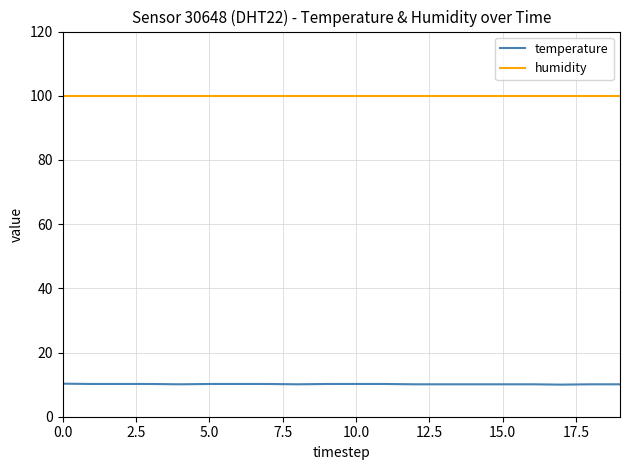

What is the maximum value for temperature?

10.3